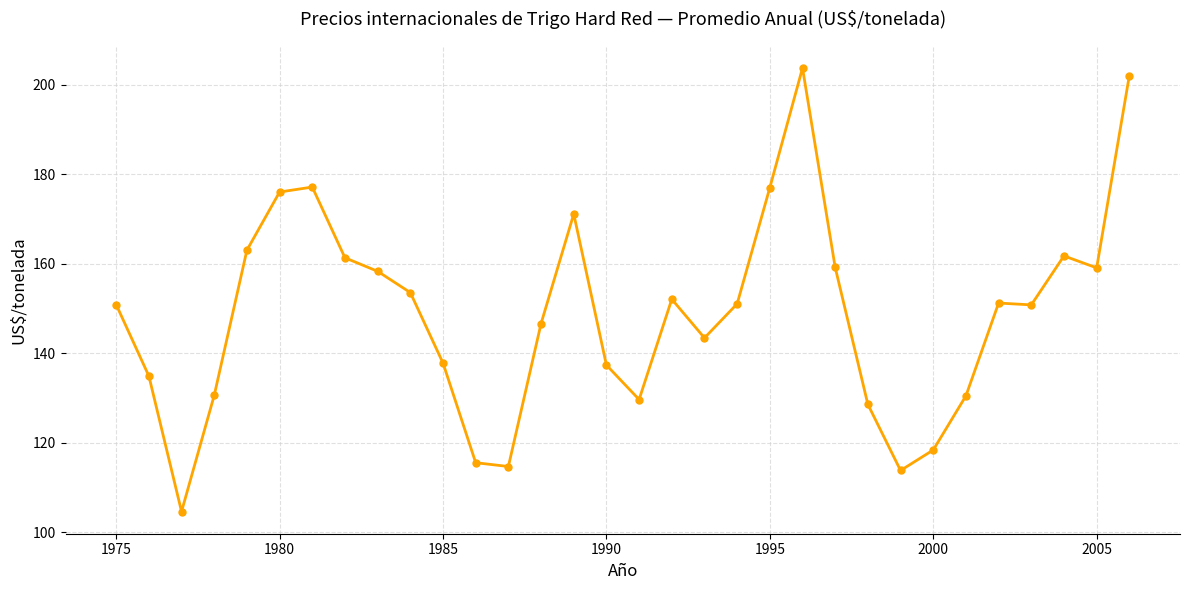

What is the greatest value displayed?

203.7